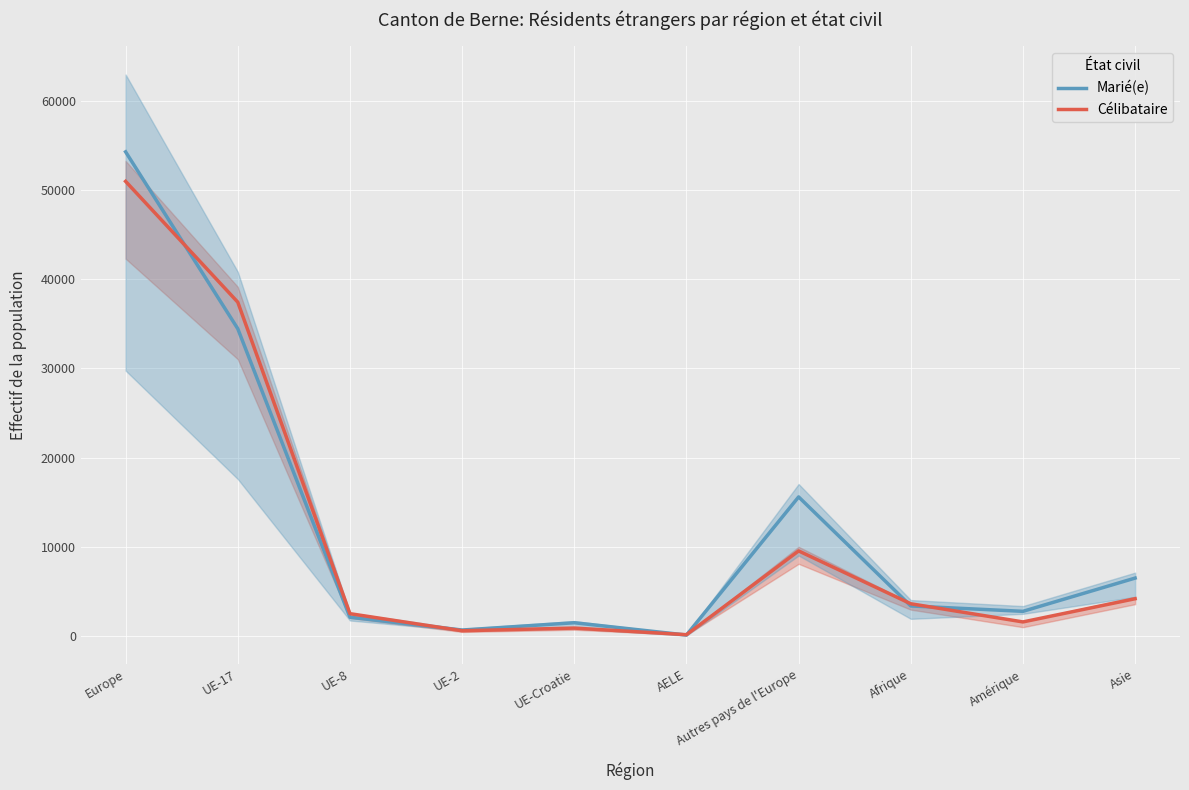

Reading right to left, extract all data points from this chart.

Marié(e): 6477	2745	3349	15586	84	1463	645	2080	34458	54316
Célibataire: 4160	1555	3594	9525	122	866	564	2483	37442	51002